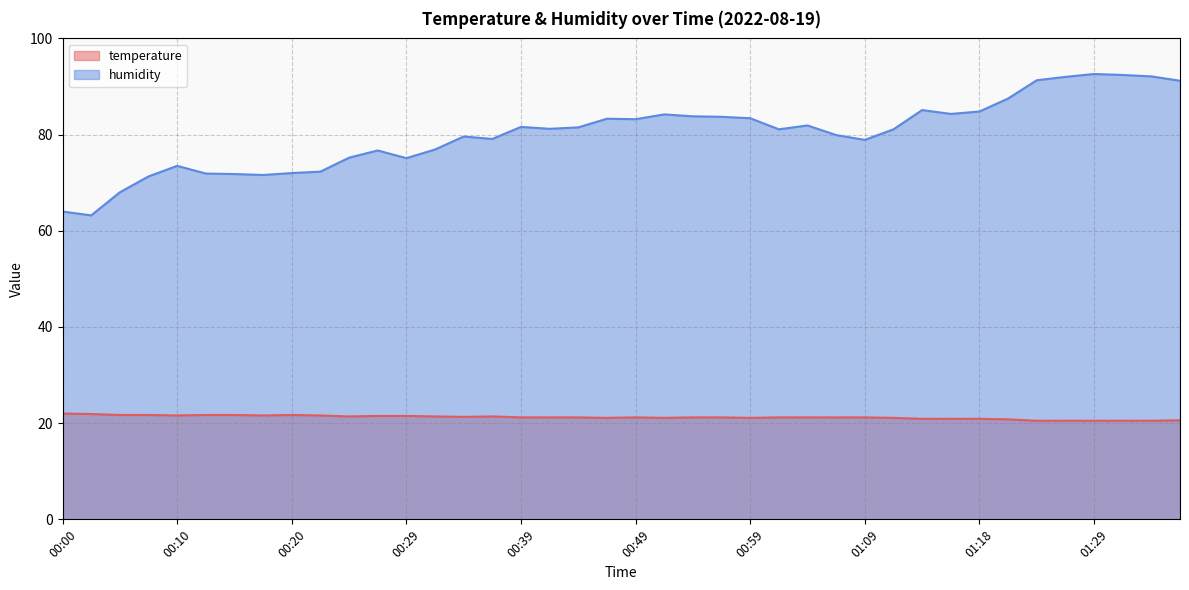

List the series in order of their overall mean, lowest first.

temperature, humidity